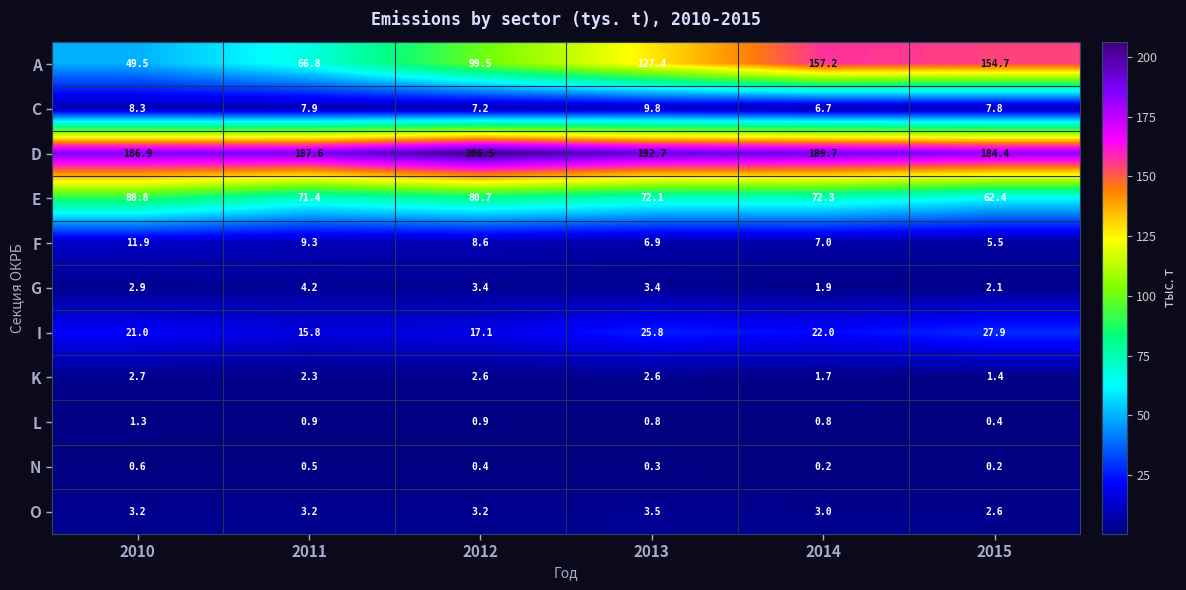

How many N values are between 0 and 1?

6